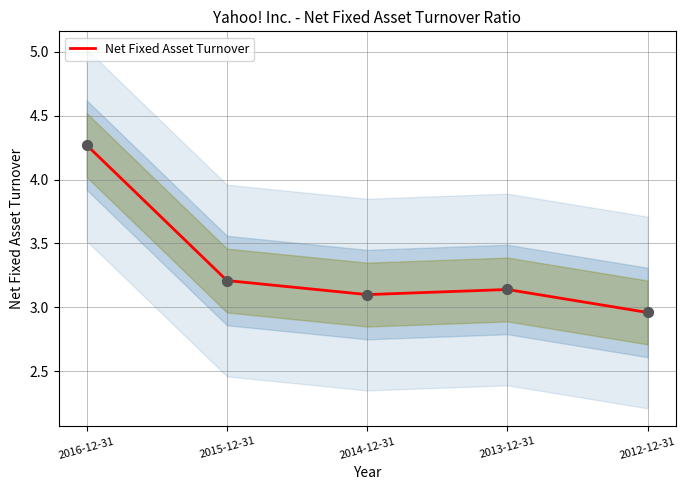

What is the change in value from 2015-12-31 to 2013-12-31?

-0.1